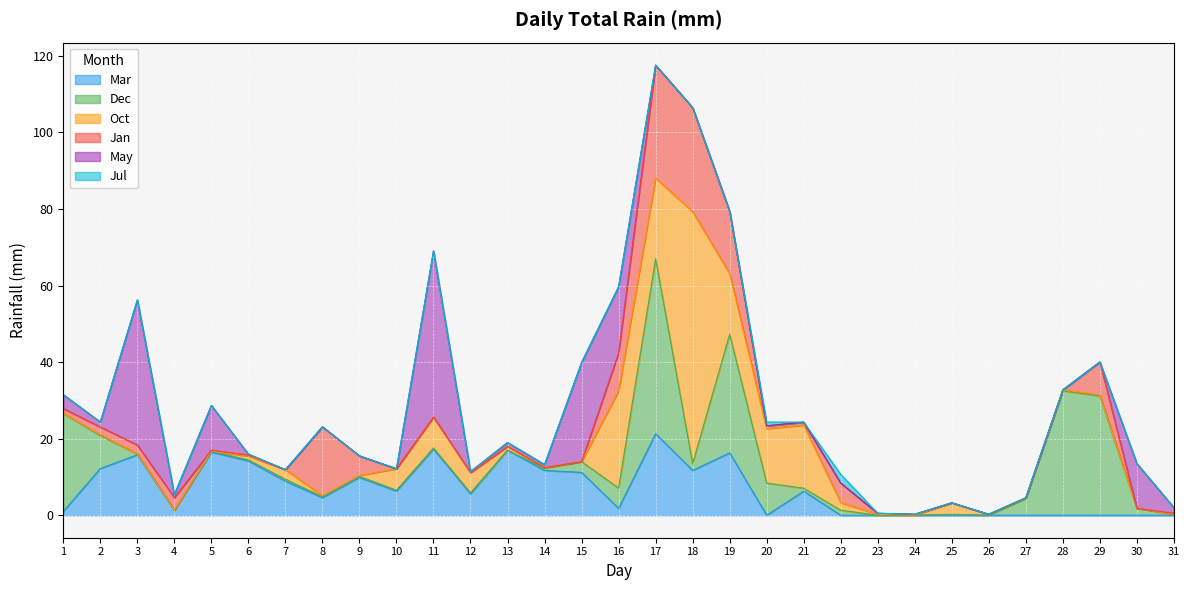

Count the number of categories in the chart.

31